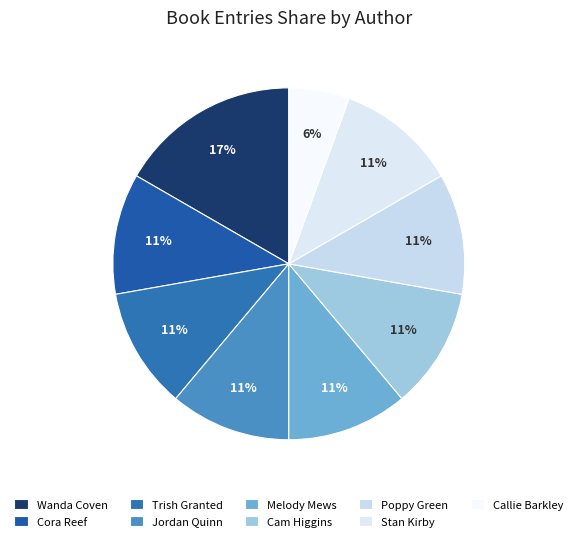

Combined, what portion of the pie is Stan Kirby and Melody Mews?

22.2%